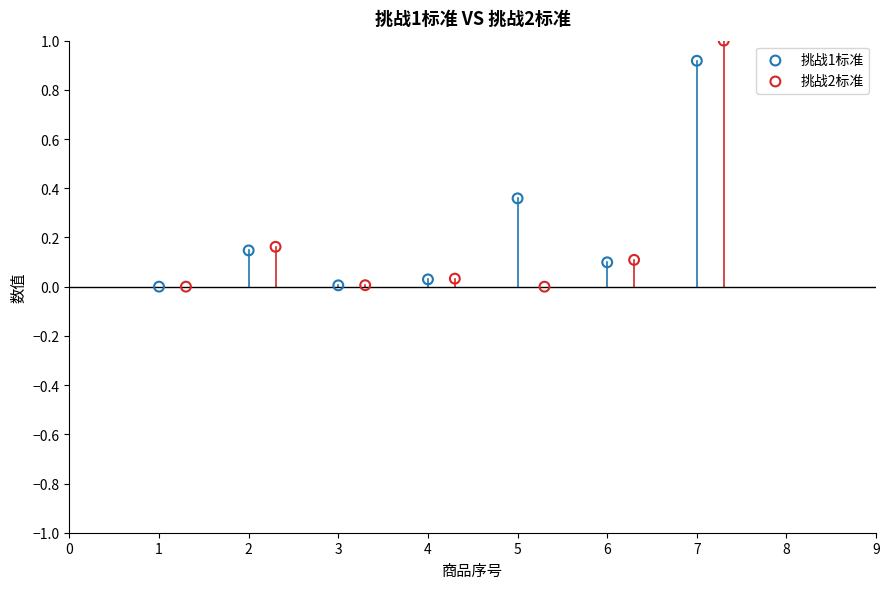

Which series reaches the maximum Y coordinate?

挑战2标准